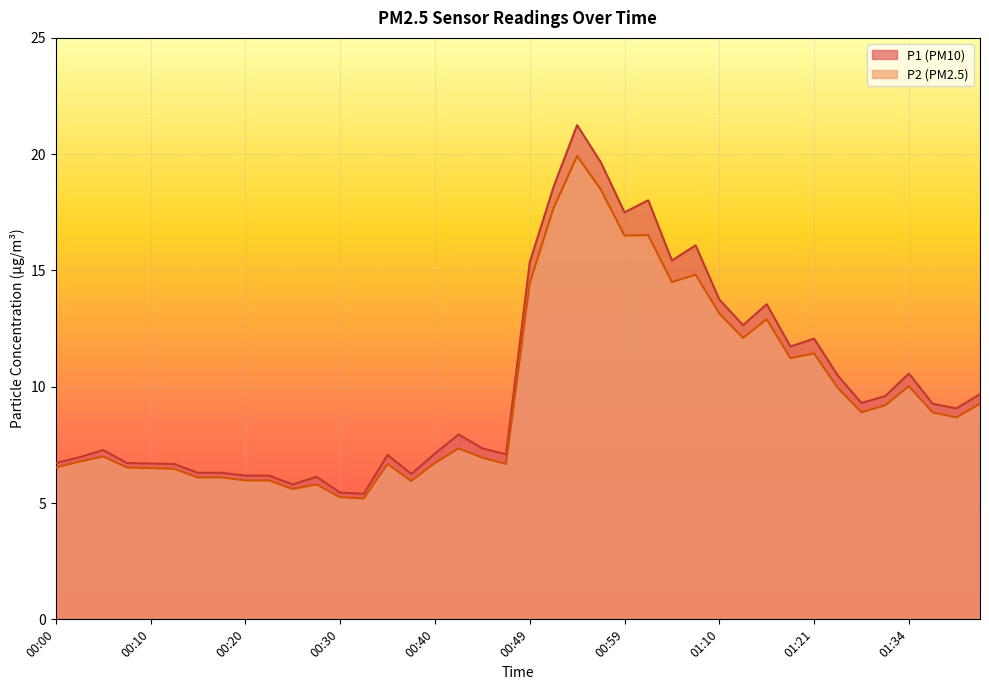

True or false: P1 line and P2 line cross at least once.

False